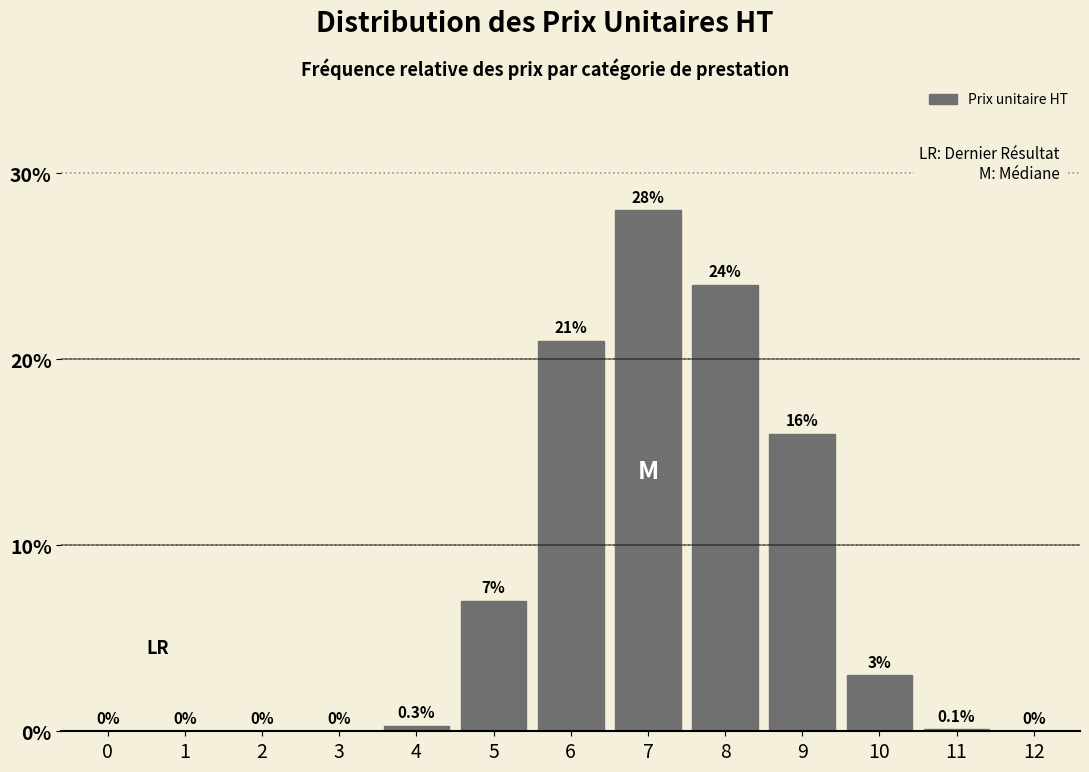

Reading right to left, list all the values displayed in this chart.

12=0.0	11=0.1	10=3.0	9=16.0	8=24.0	7=28.0	6=21.0	5=7.0	4=0.3	3=0.0	2=0.0	1=0.0	0=0.0